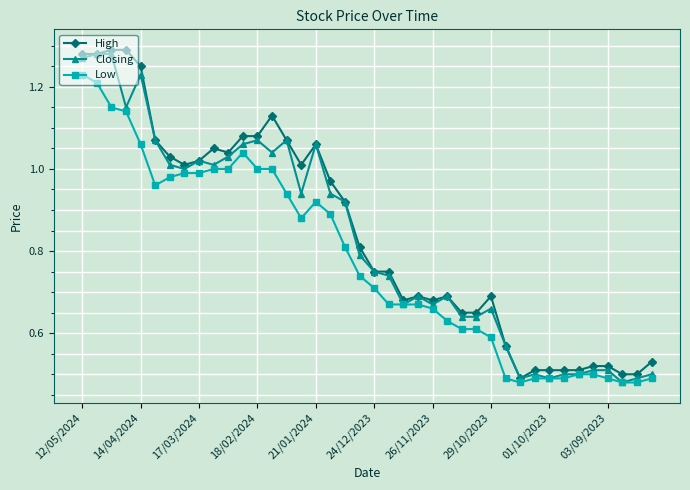

True or false: High has more than 2 interior local peaks.

True